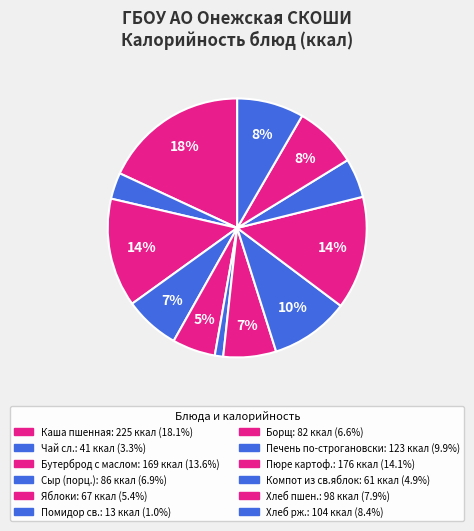

How many segments does this pie chart have?

12